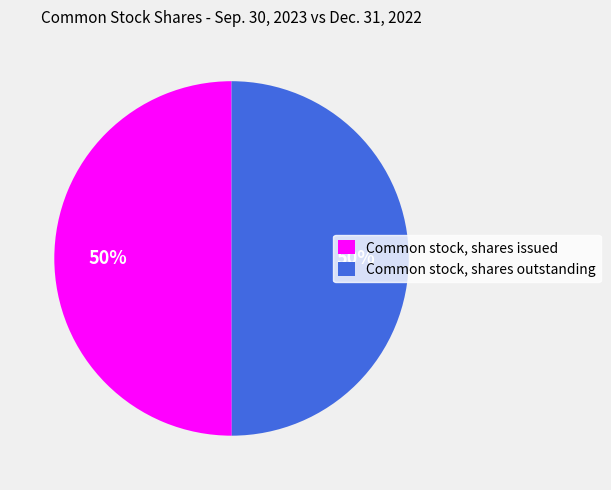

To the nearest percent, what portion does Common stock, shares outstanding represent?

50%